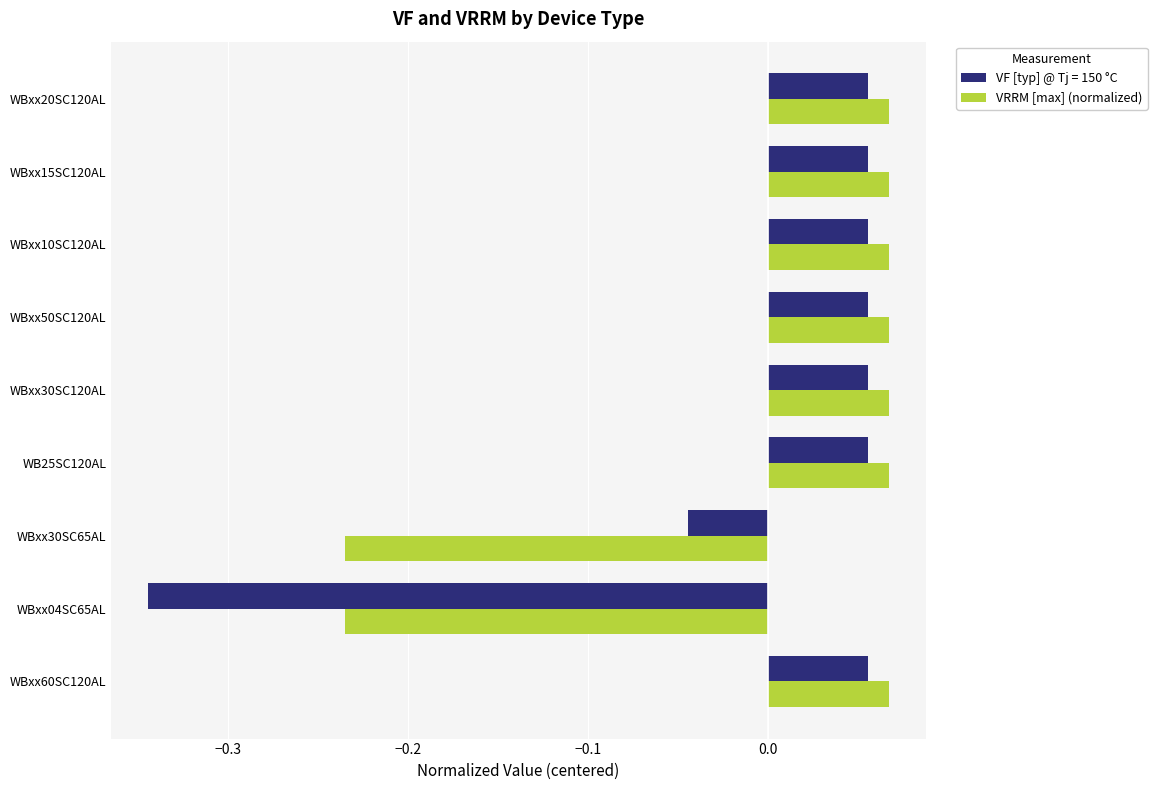

How many VF [typ] @ Tj = 150 °C values are between 0 and 1?

7